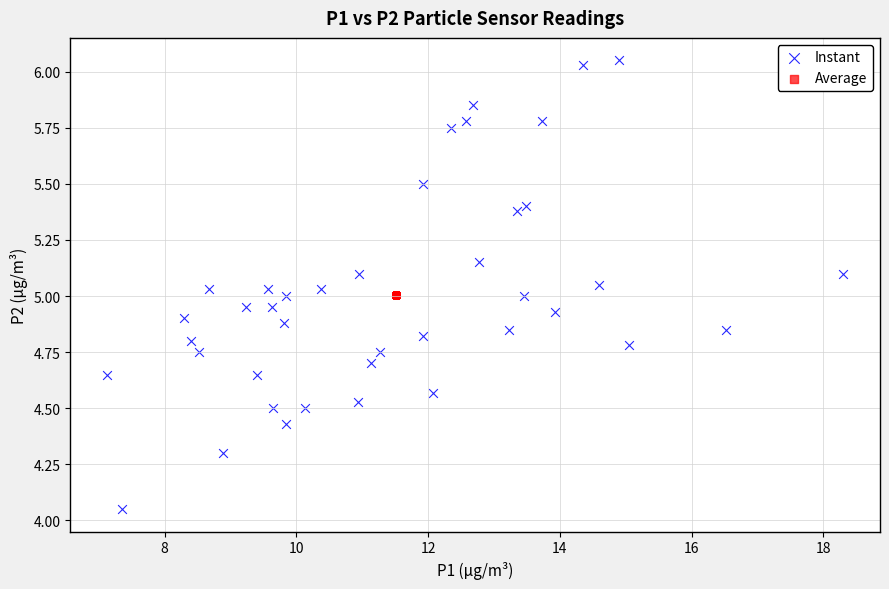

Which series contains the highest Y value?

Instant